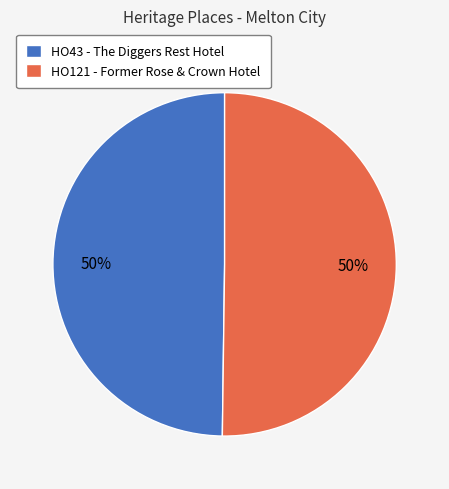

Is the sum of HO43 - The Diggers Rest Hotel and HO121 - Former Rose & Crown Hotel greater than half?

Yes